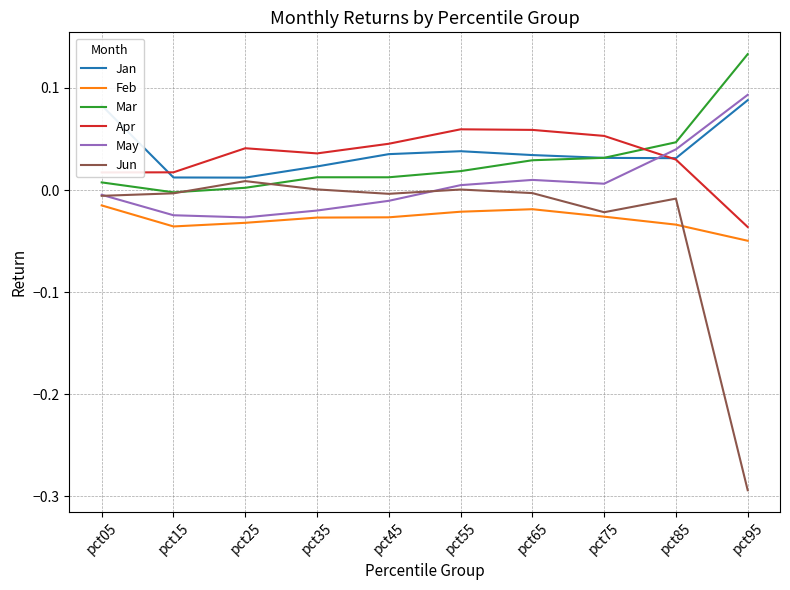

Count the number of categories in the chart.

10